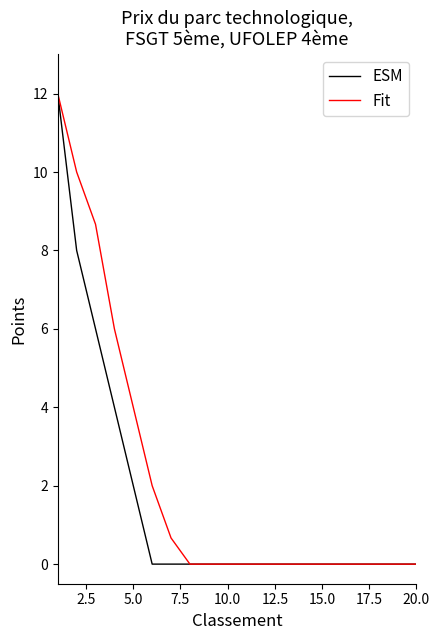

What is the maximum value for Fit?

12.0